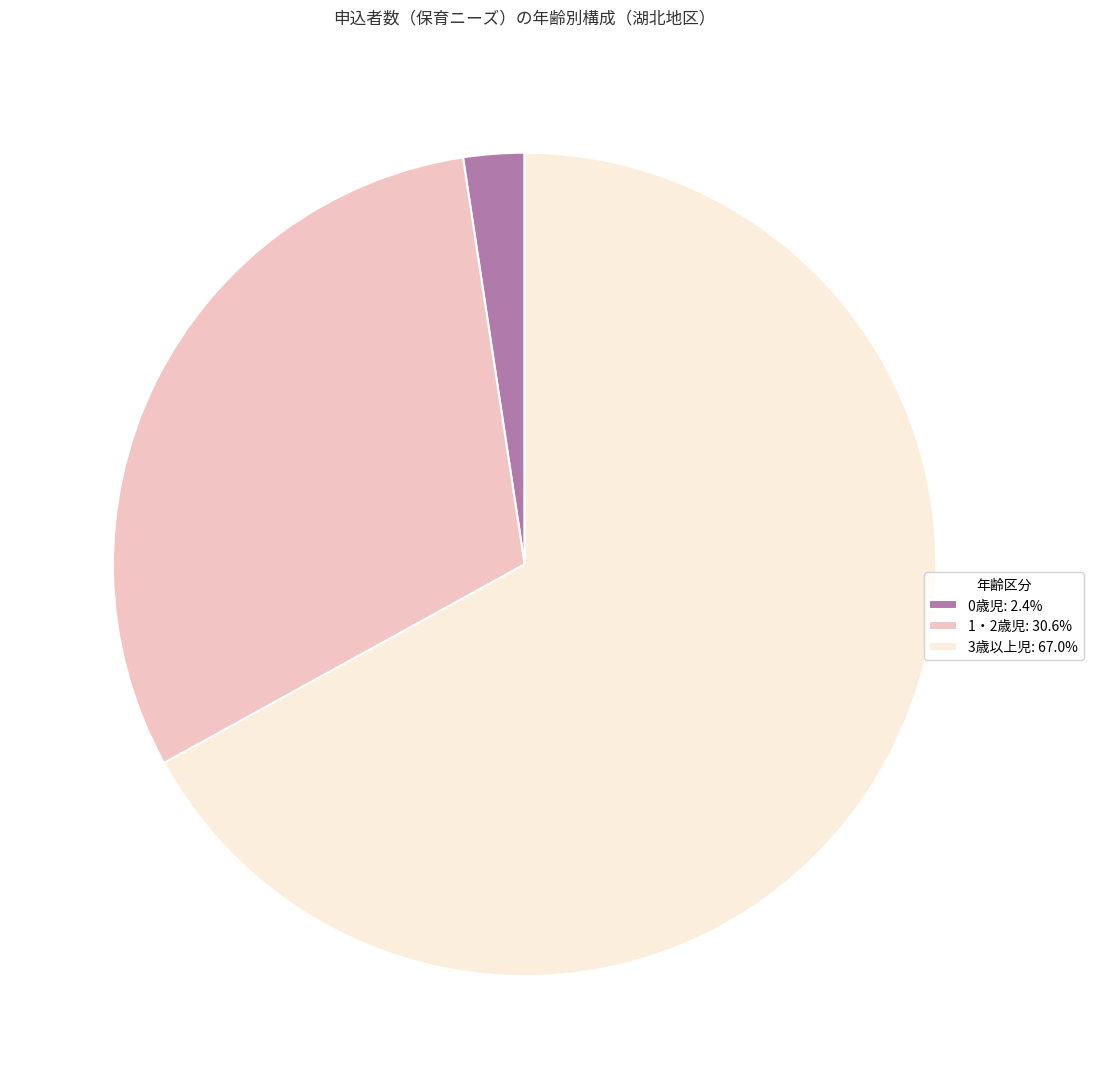

Which category accounts for the majority?

3歳以上児